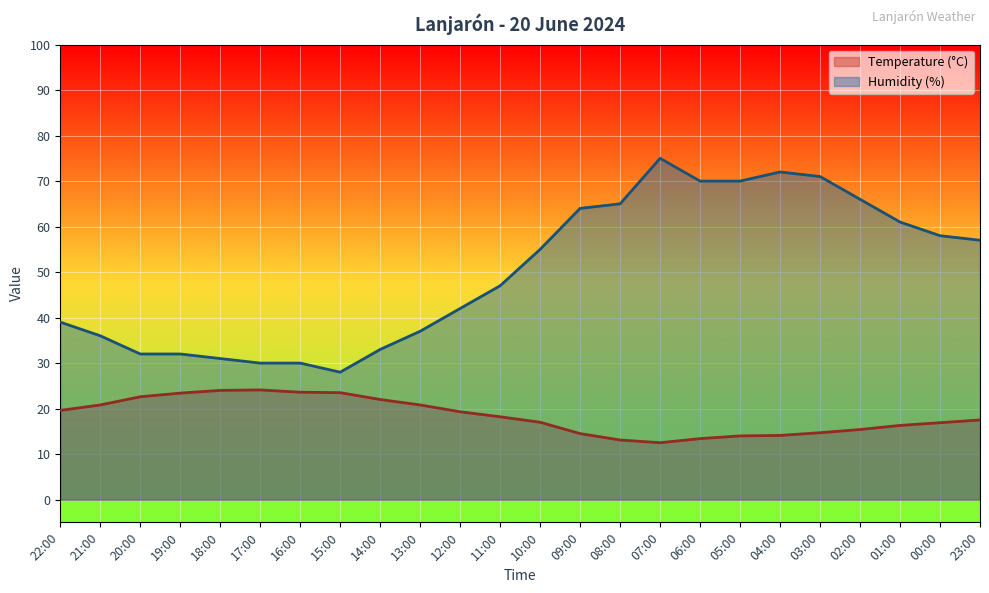

Reading left to right, what are all the values shown in this chart?

Temperature (°C): 22:00=19.6	21:00=20.8	20:00=22.6	19:00=23.4	18:00=24.0	17:00=24.1	16:00=23.6	15:00=23.5	14:00=22.0	13:00=20.8	12:00=19.3	11:00=18.2	10:00=17.0	09:00=14.5	08:00=13.1	07:00=12.5	06:00=13.4	05:00=14.0	04:00=14.1	03:00=14.7	02:00=15.4	01:00=16.3	00:00=16.9	23:00=17.5
Humidity (%): 22:00=39.0	21:00=36.0	20:00=32.0	19:00=32.0	18:00=31.0	17:00=30.0	16:00=30.0	15:00=28.0	14:00=33.0	13:00=37.0	12:00=42.0	11:00=47.0	10:00=55.0	09:00=64.0	08:00=65.0	07:00=75.0	06:00=70.0	05:00=70.0	04:00=72.0	03:00=71.0	02:00=66.0	01:00=61.0	00:00=58.0	23:00=57.0